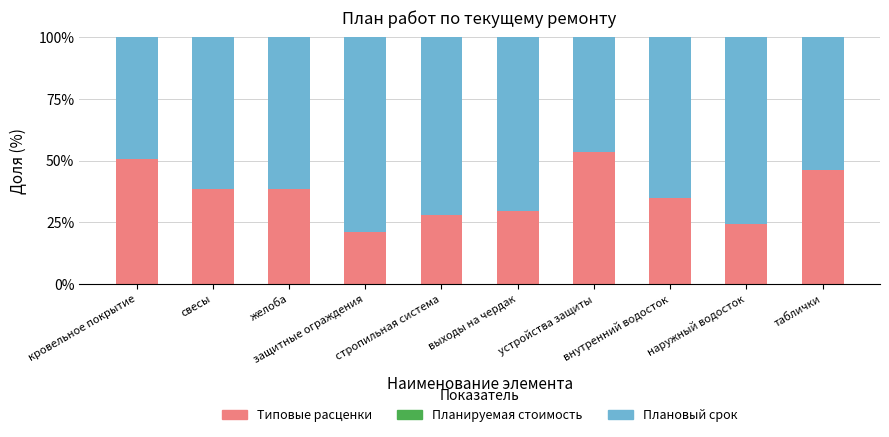

What is the difference between the second highest and second lowest values in the Типовые расценки series?

26.3